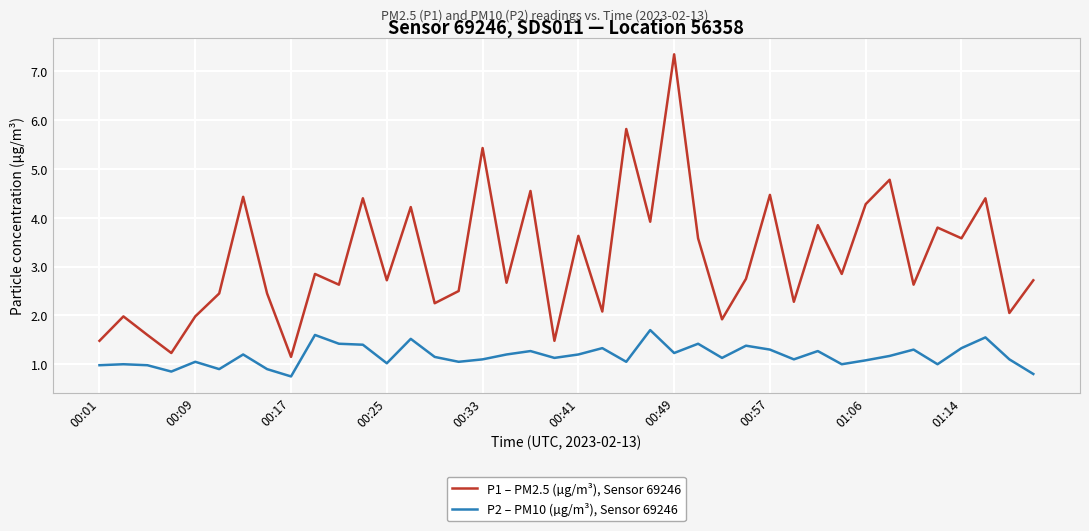

Does the chart have visible grid lines?

Yes